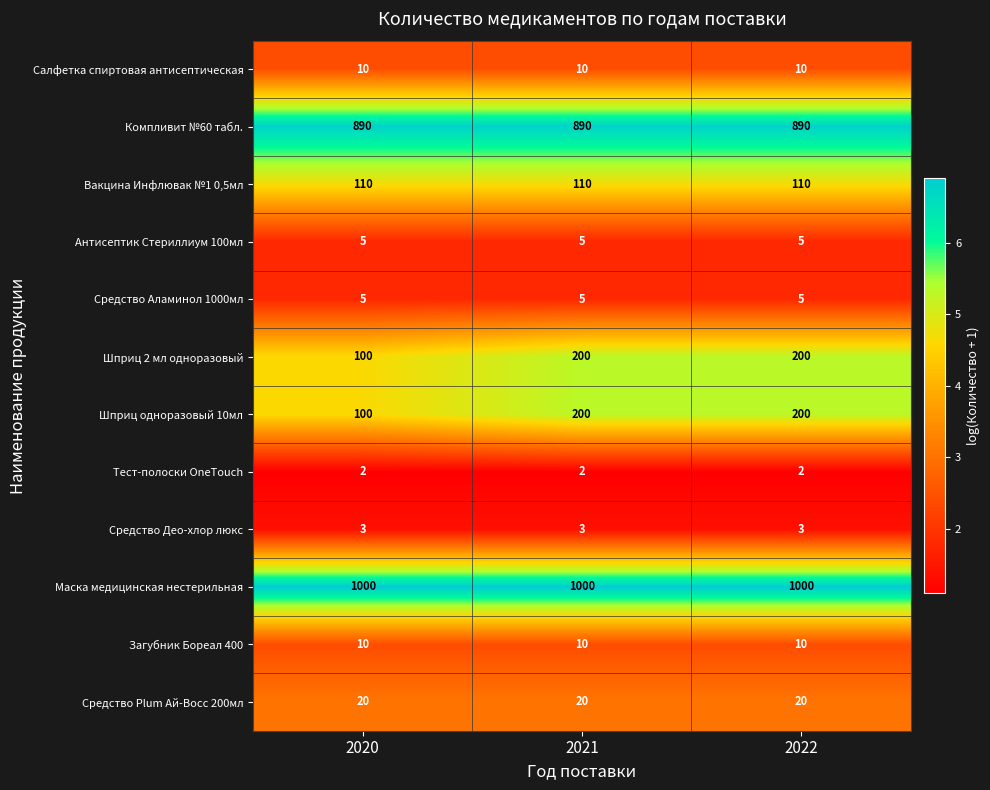

What is the minimum value shown in the chart?

2